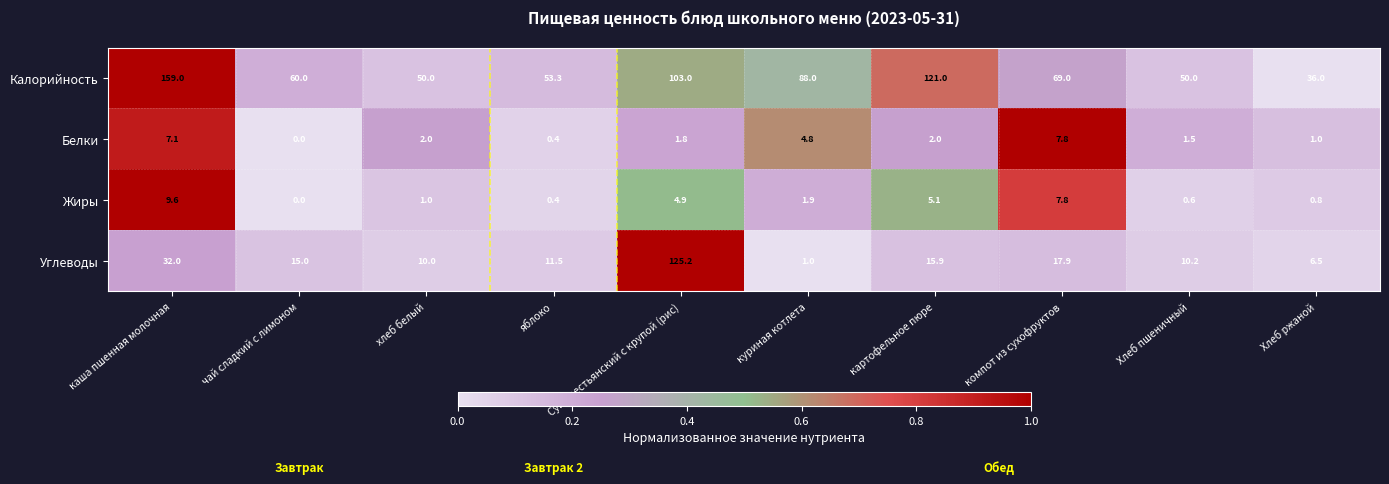

What is the highest value of the Калорийность series?

159.0